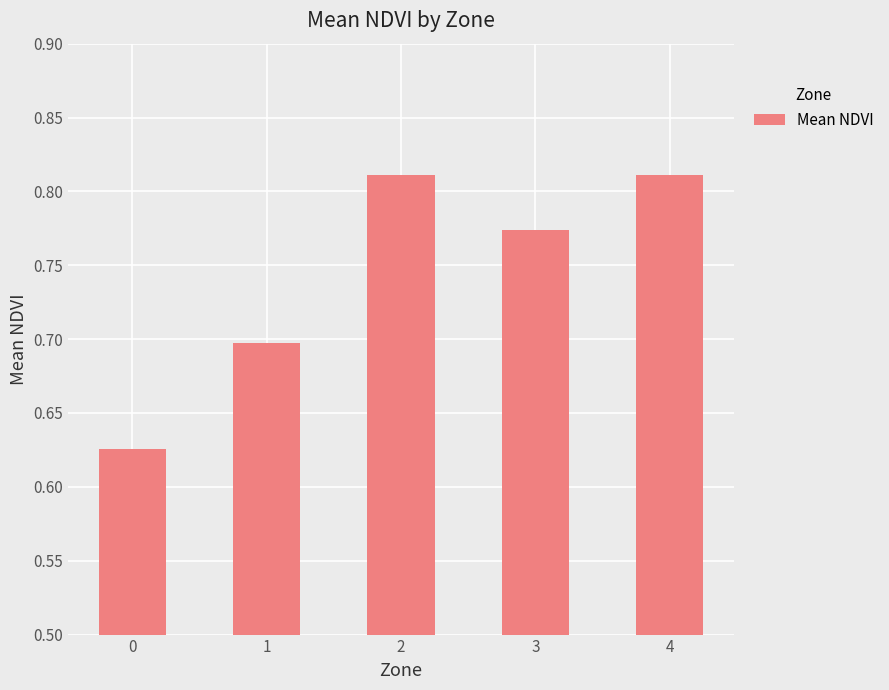

Count the values in the range 0 to 1.

5